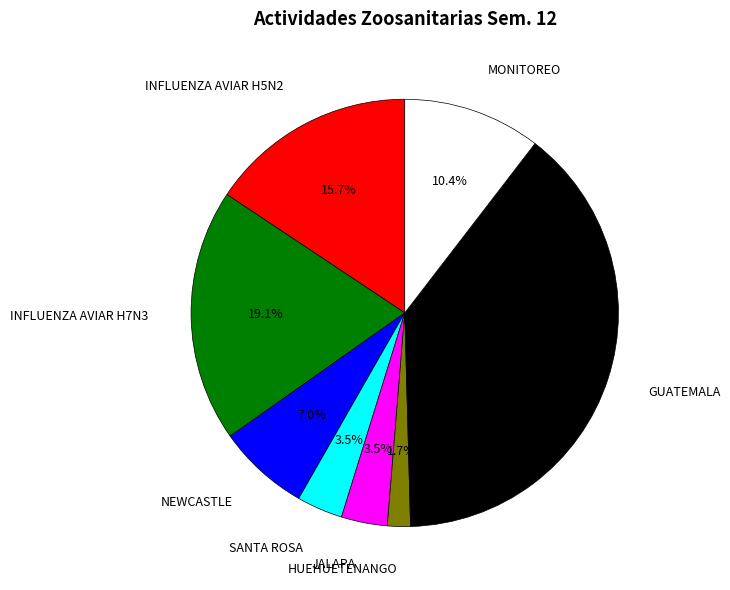

Combined, do HUEHUETENANGO and SANTA ROSA account for over 50%?

No